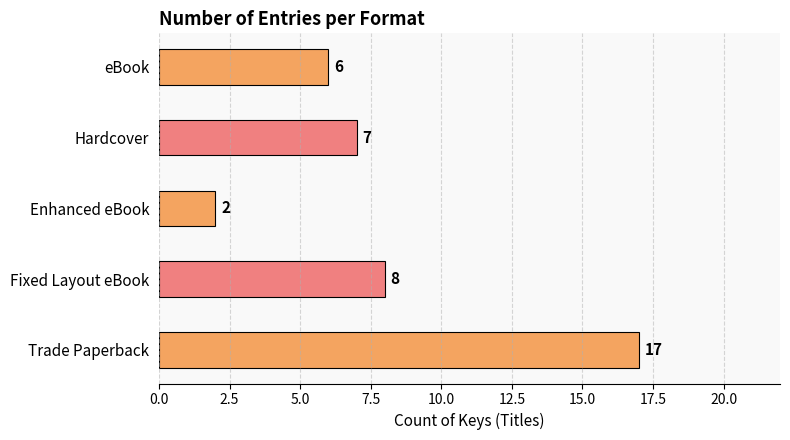

List the labels in order of value, largest first.

Trade Paperback, Fixed Layout eBook, Hardcover, eBook, Enhanced eBook